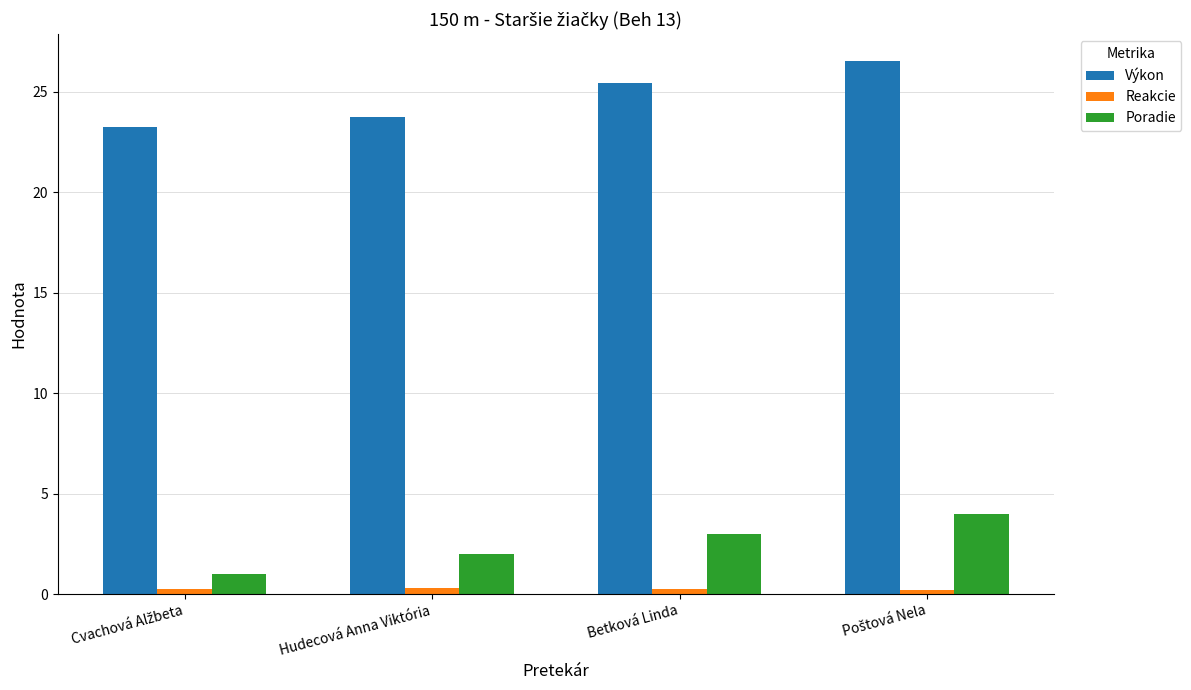

How many Poradie values are between 2 and 4?

3